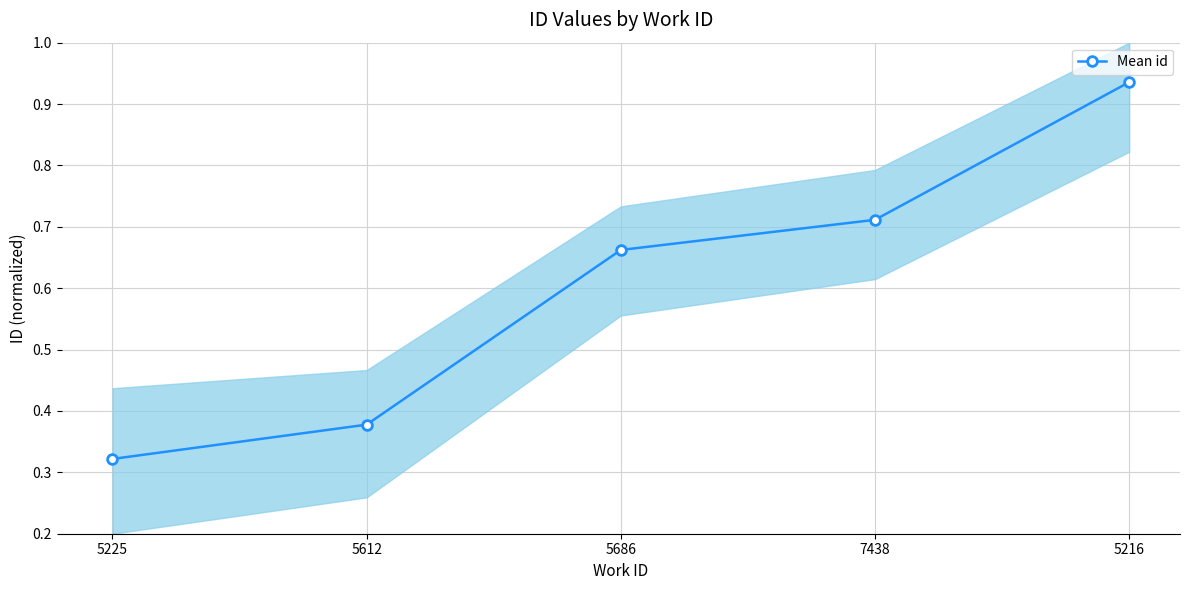

What is the minimum value shown in the chart?

0.3